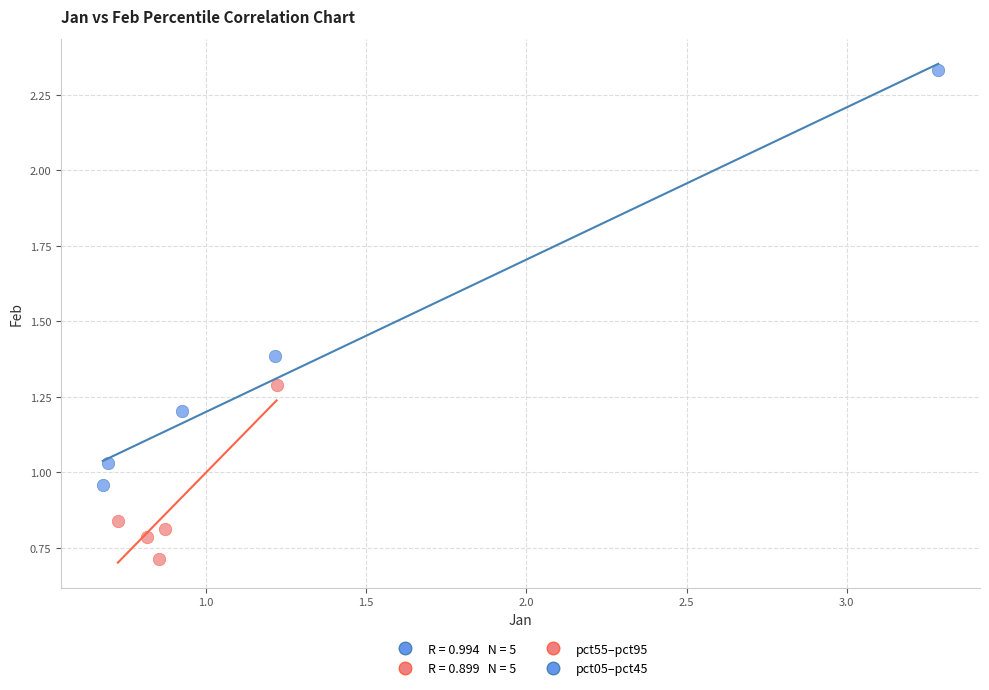

Which series has the widest spread of Y values?

pct05–pct45